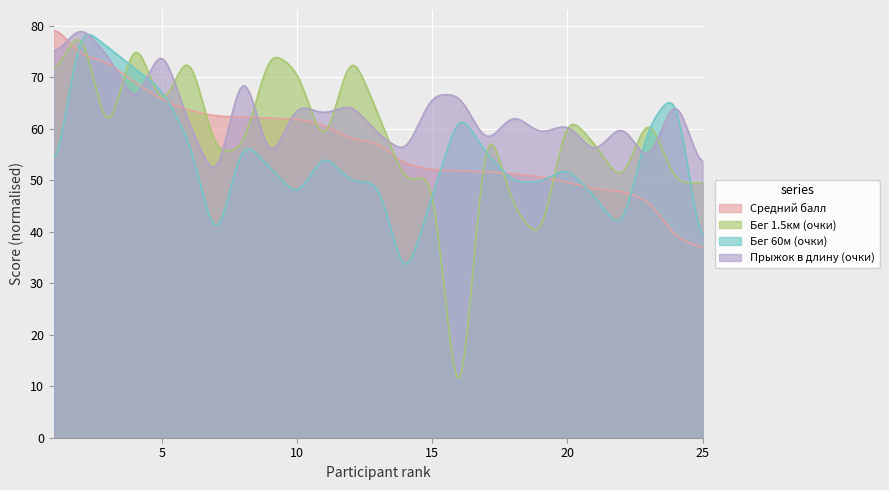

What are all the series names shown in the legend?

Средний балл, Бег 1.5км (очки), Бег 60м (очки), Прыжок в длину (очки)